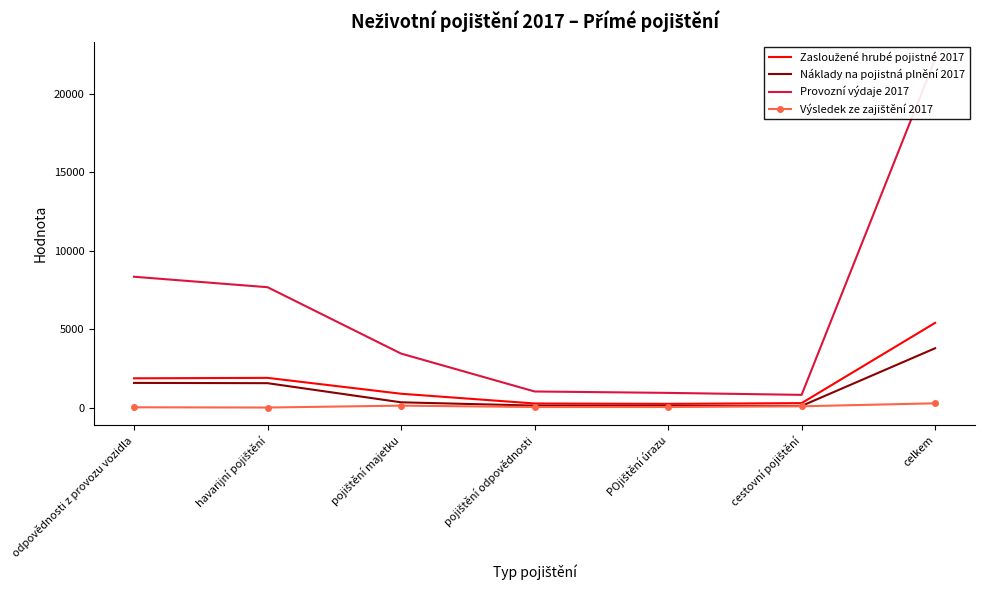

The value of Výsledek ze zajištění 2017 at POjištění úrazu is 53. True or false?

False